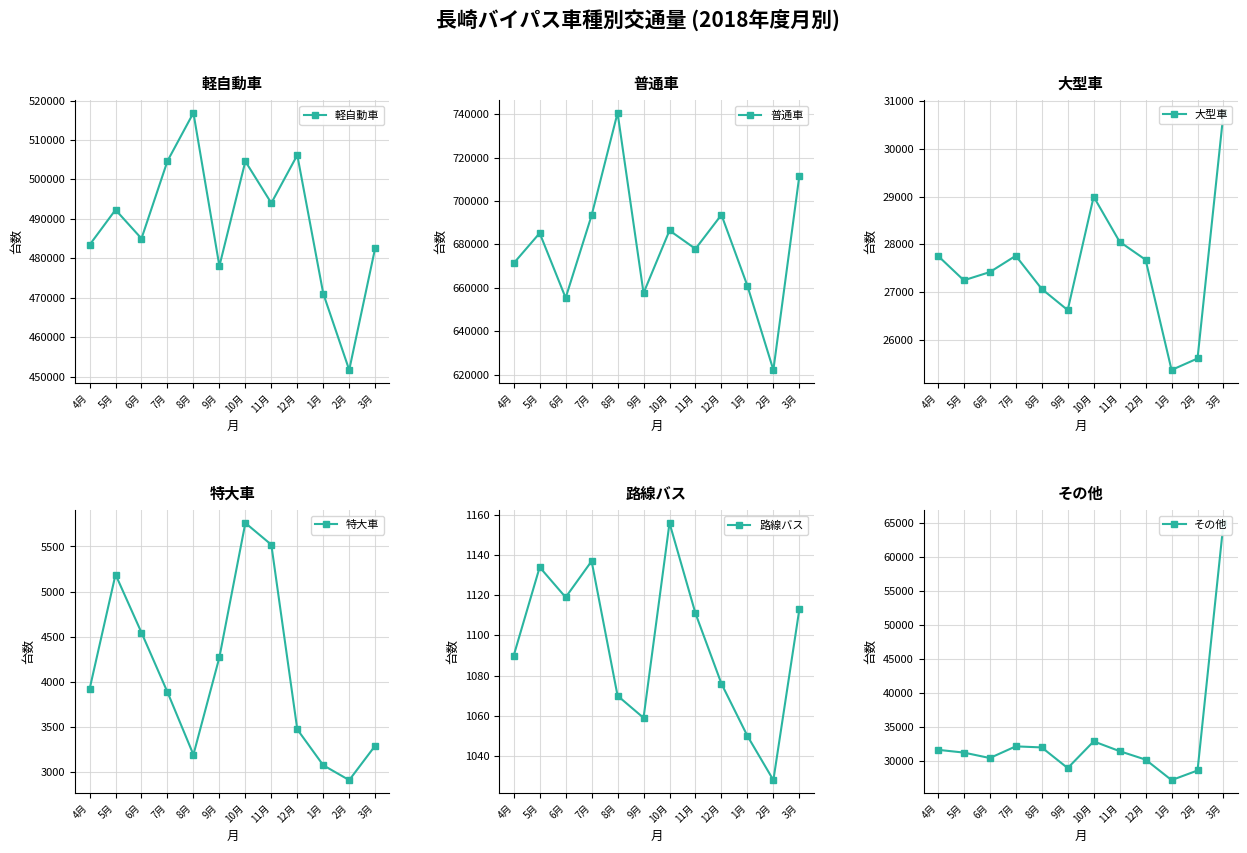

Count the number of data series in this chart.

6